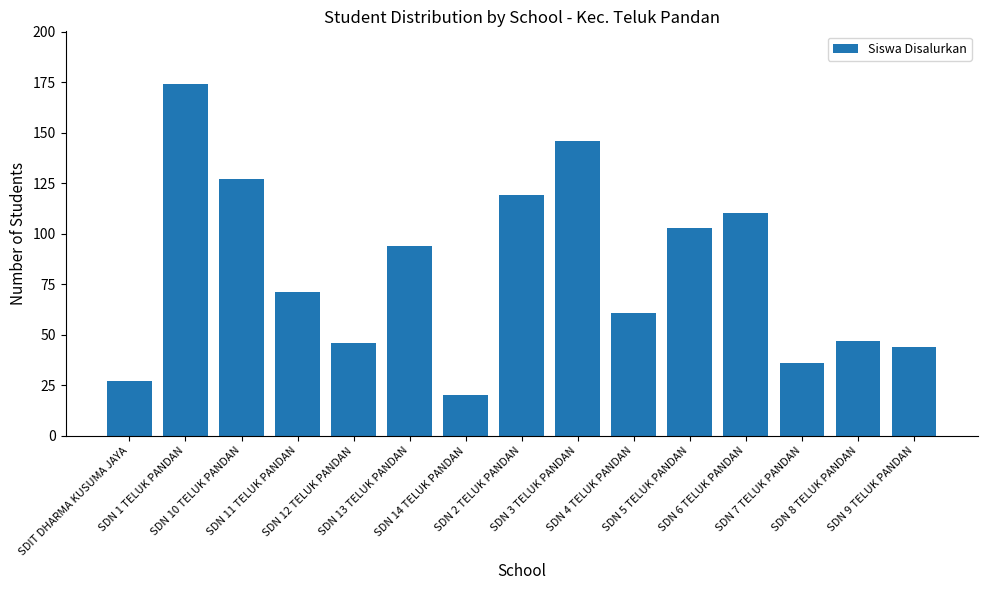

How many categories are shown in the chart?

15